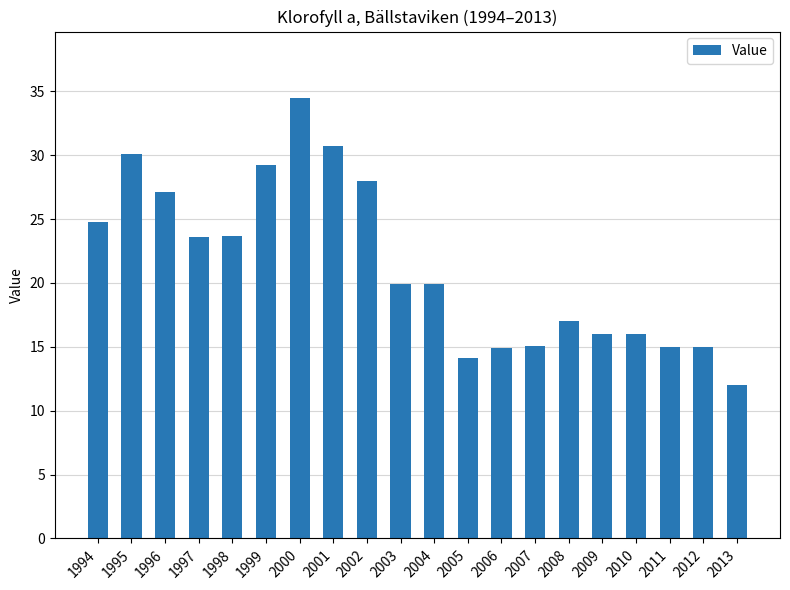

What is the value of the 14th bar from the left?

15.1